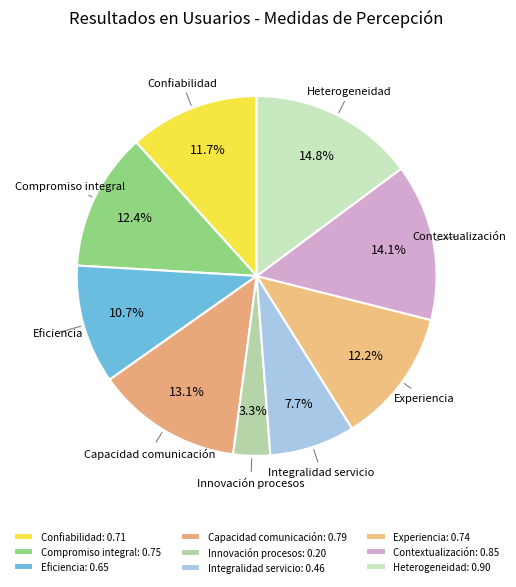

Which has a higher value, Heterogeneidad or Contextualización?

Heterogeneidad